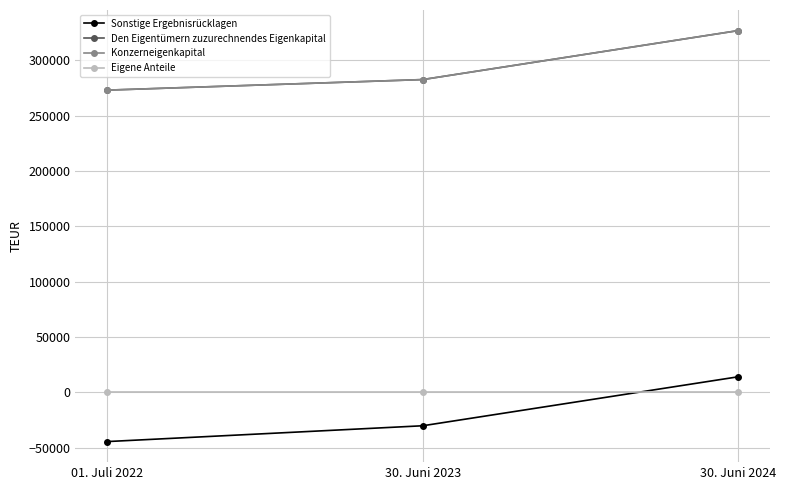

What is the difference between the highest and lowest values at 30. Juni 2024?

327126